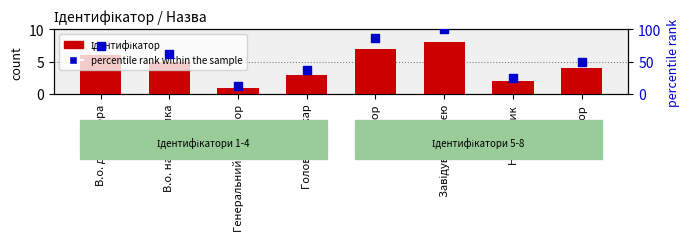

Which series reaches the minimum Y coordinate?

Ідентифікатор